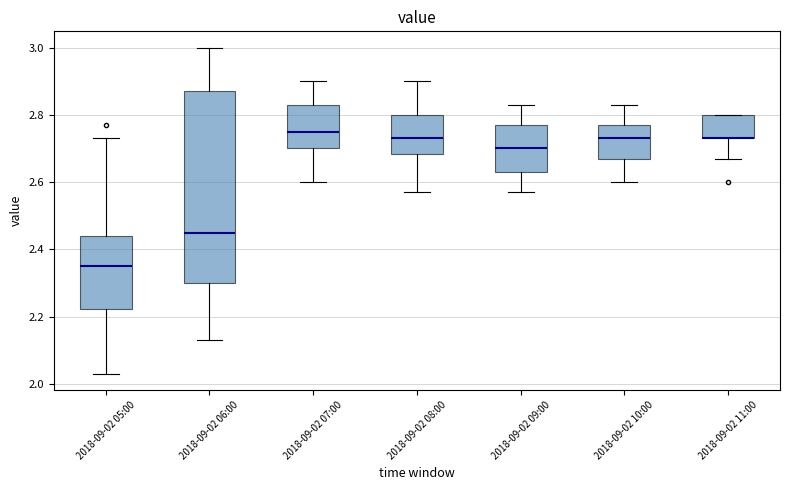

Where does the upper whisker of the box for 2018-09-02 06:00 end on the y-axis? The values are not printed on the chart, so give them approximately, as read against the axis.

3.00